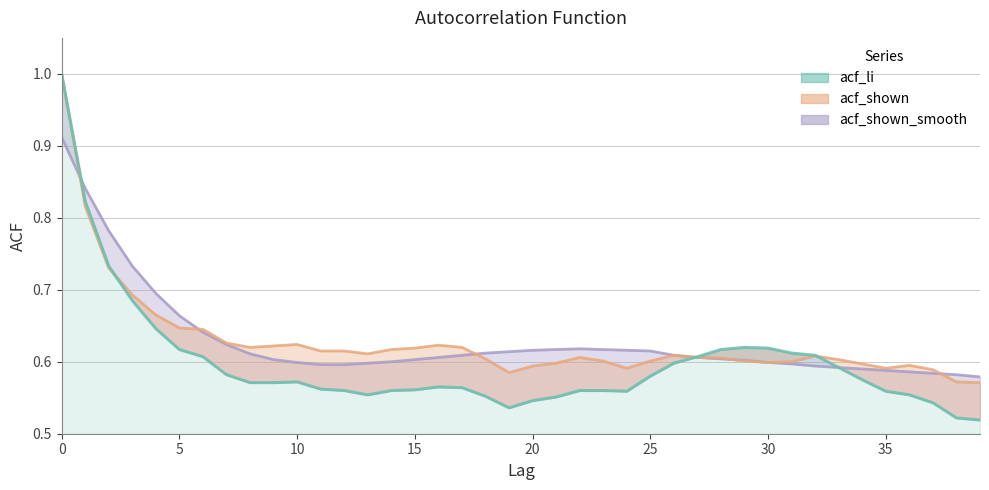

What is the smallest value displayed?

0.5